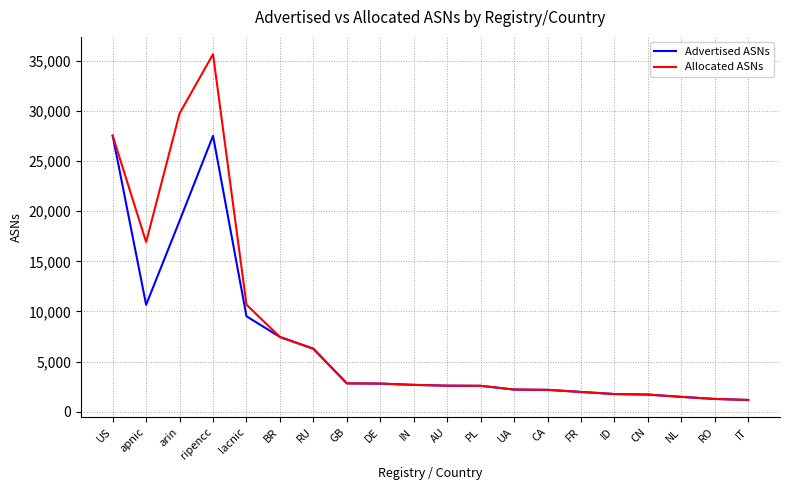

What position from the right is IN?

11